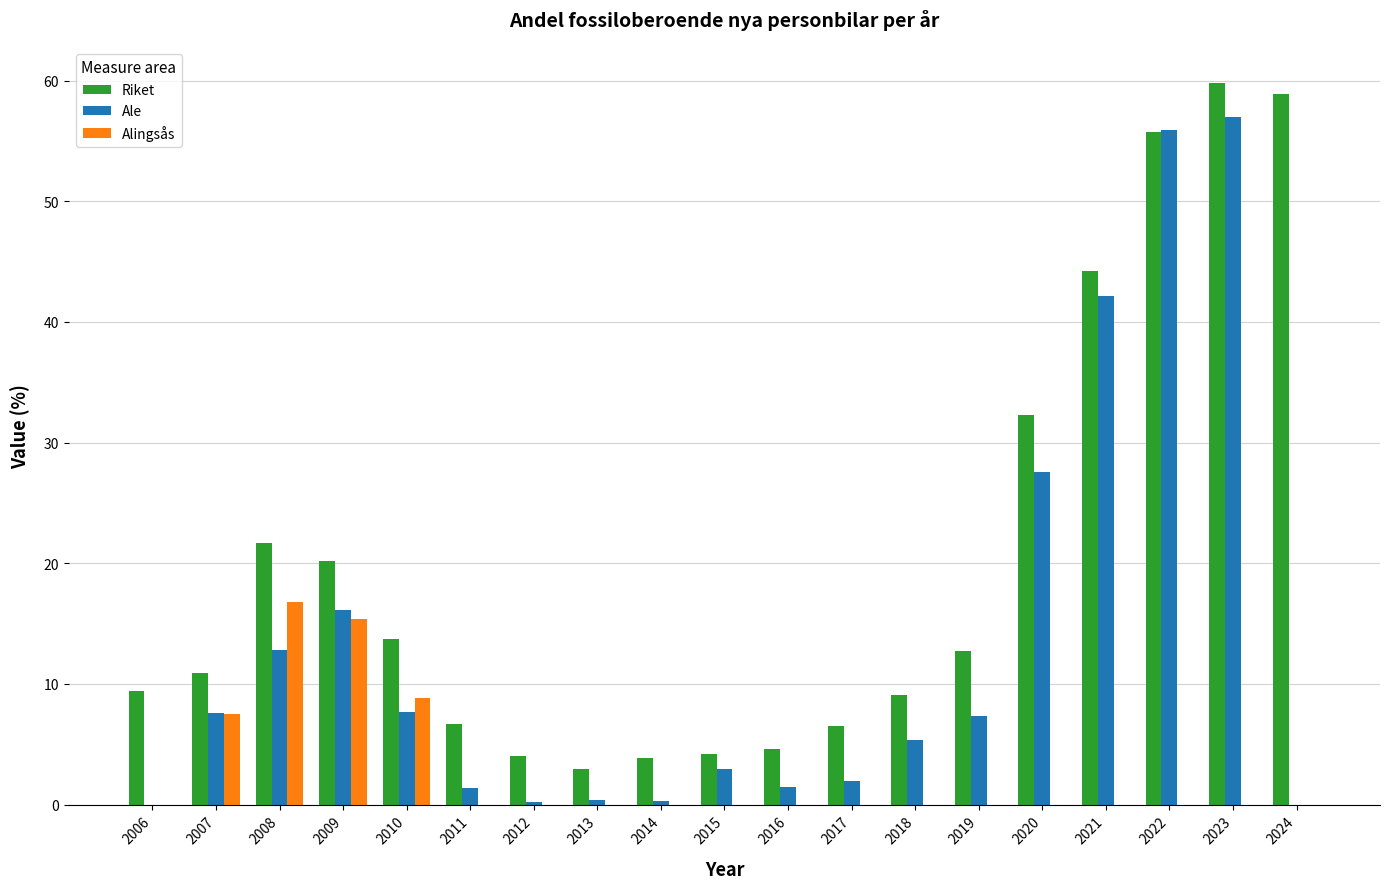

True or false: Alingsås has a value of -7.1 at 2023.

False